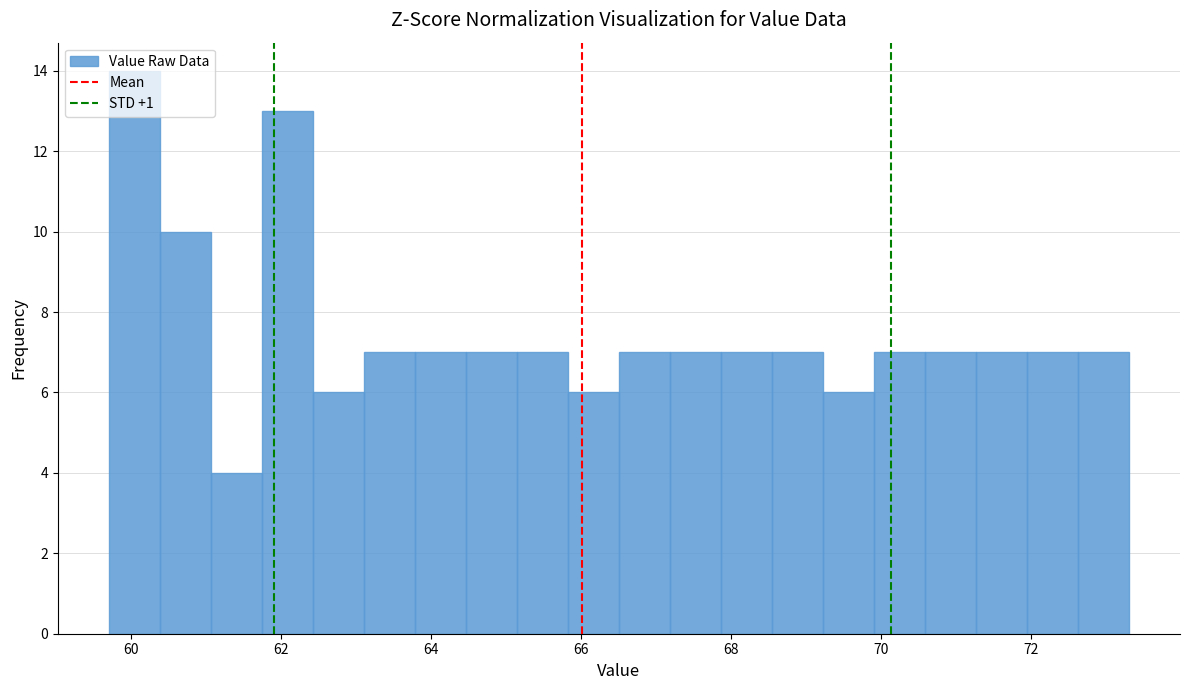

Around what value on the x-axis is the tallest bar? Give the approximate position of its centre, as read against the axis.

60.0